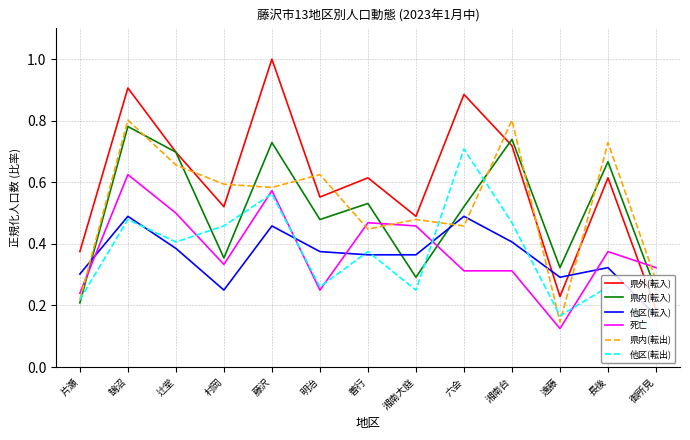

The 県内(転入) series shows 0.5 at 湘南大庭. True or false?

False